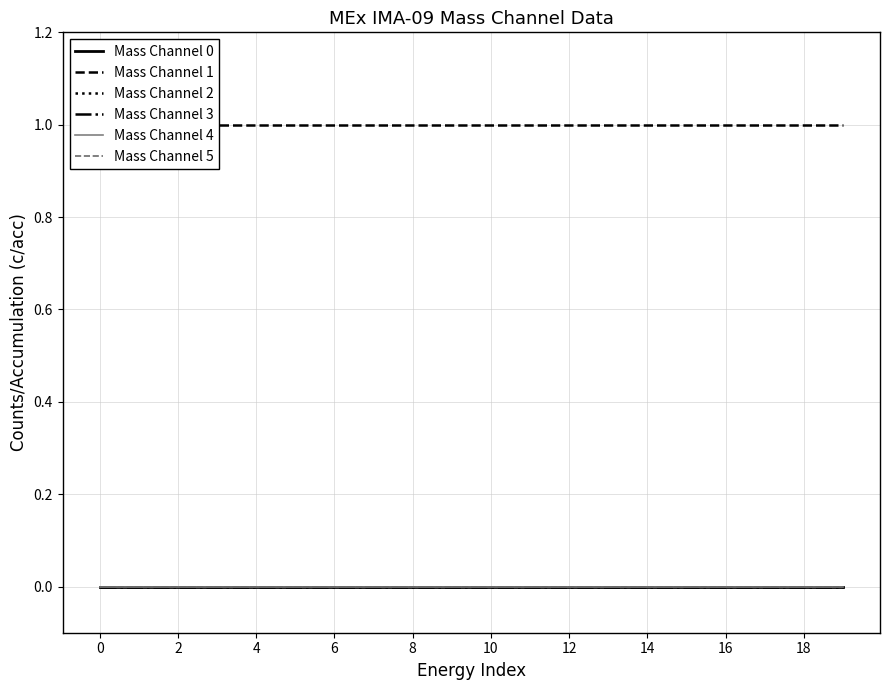

The Mass Channel 1 series shows 1 at 4. True or false?

False